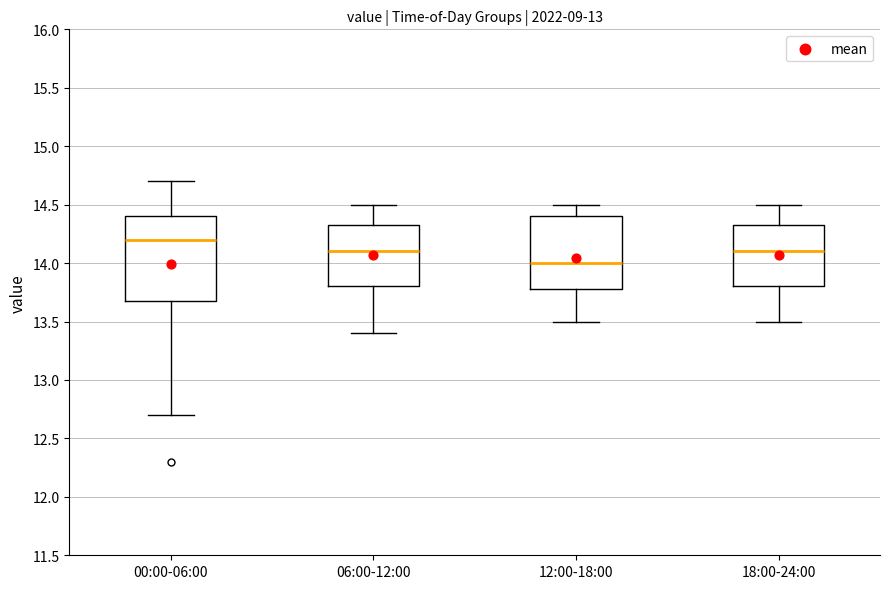

Reading left to right, read every box against the y-axis: the position of its median line, the range the box covers, and the ends of its whiskers. The values are not printed on the chart, so give them approximately, as read against the axis.

00:00-06:00: median 14.20, box 13.70 to 14.40, whiskers 12.70 to 14.70
06:00-12:00: median 14.10, box 13.80 to 14.35, whiskers 13.40 to 14.50
12:00-18:00: median 14.00, box 13.80 to 14.40, whiskers 13.50 to 14.50
18:00-24:00: median 14.10, box 13.80 to 14.35, whiskers 13.50 to 14.50